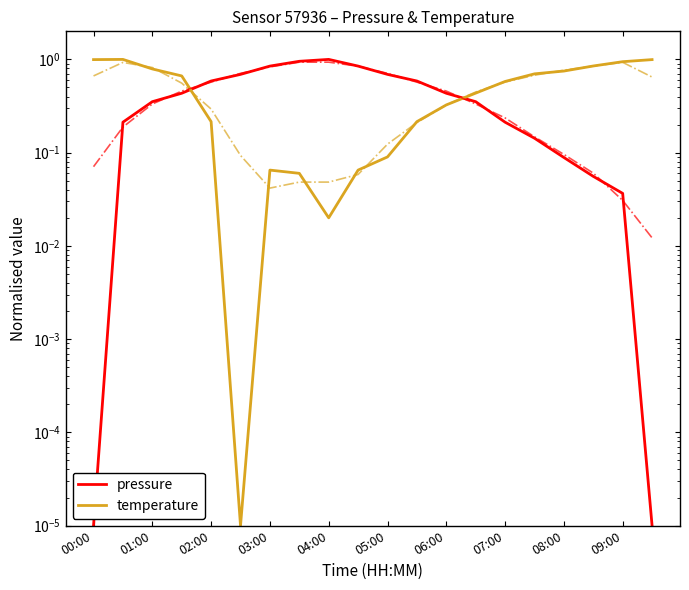

Which series has the widest spread of values?

pressure